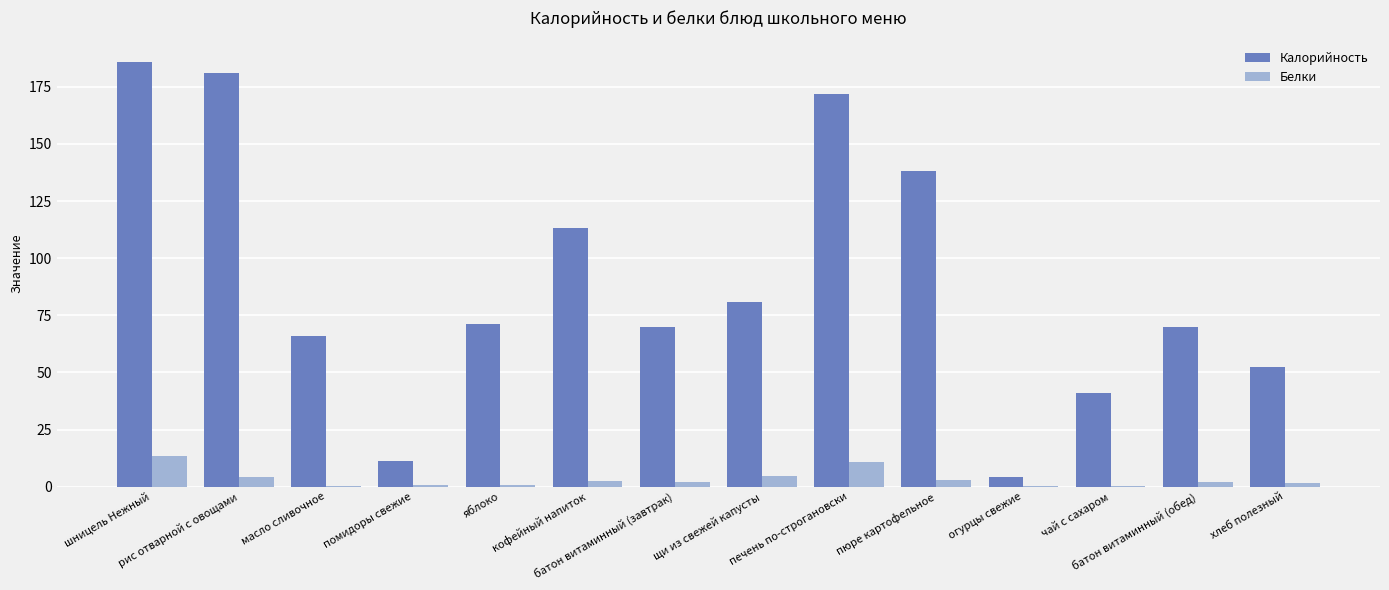

What is the sum of all Белки values?

45.8